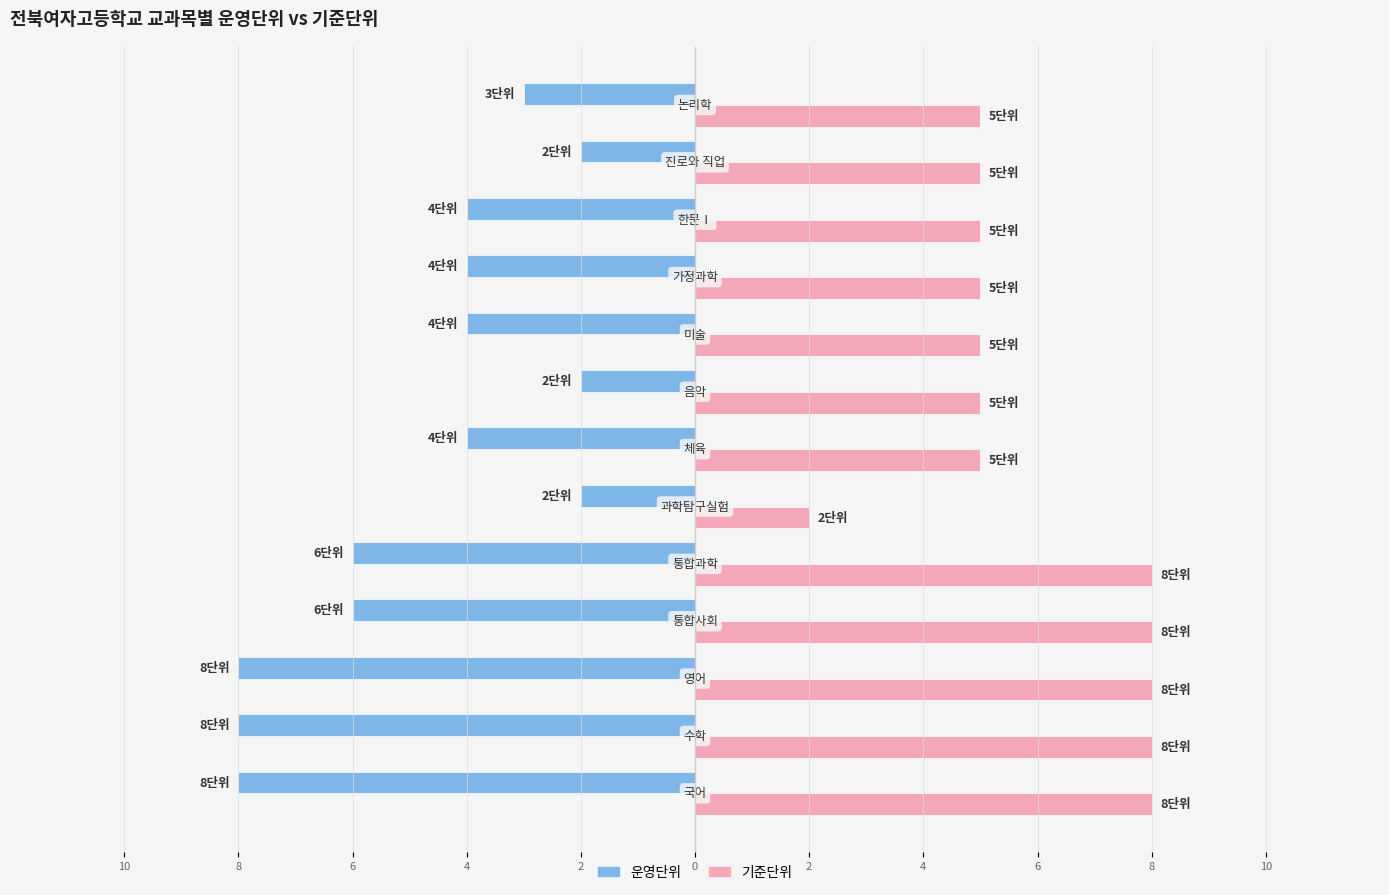

What are all the series names shown in the legend?

운영단위, 기준단위